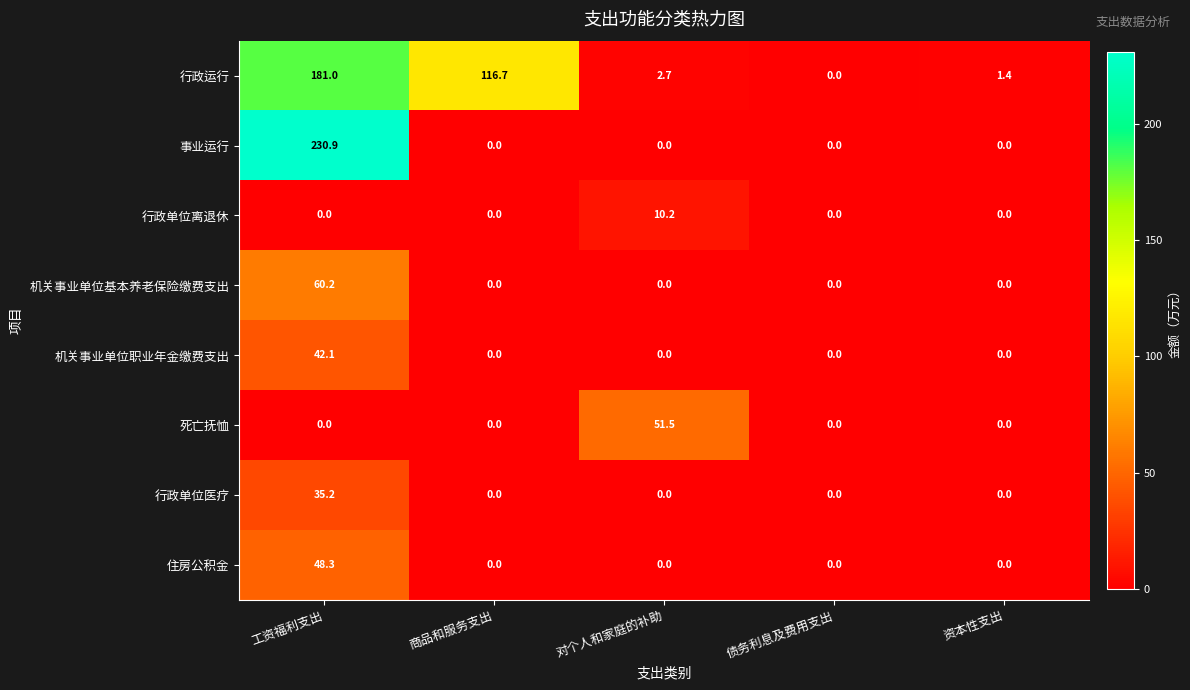

How many distinct data groups are displayed?

8